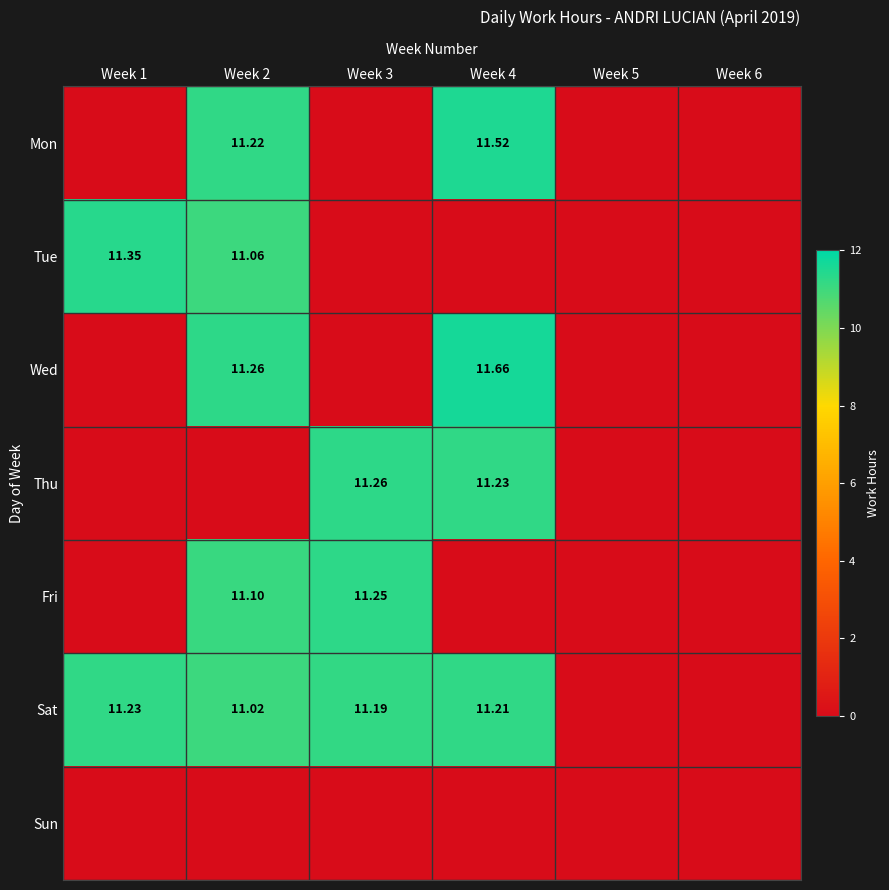

What value does the Thu series have at Week 3?

11.3